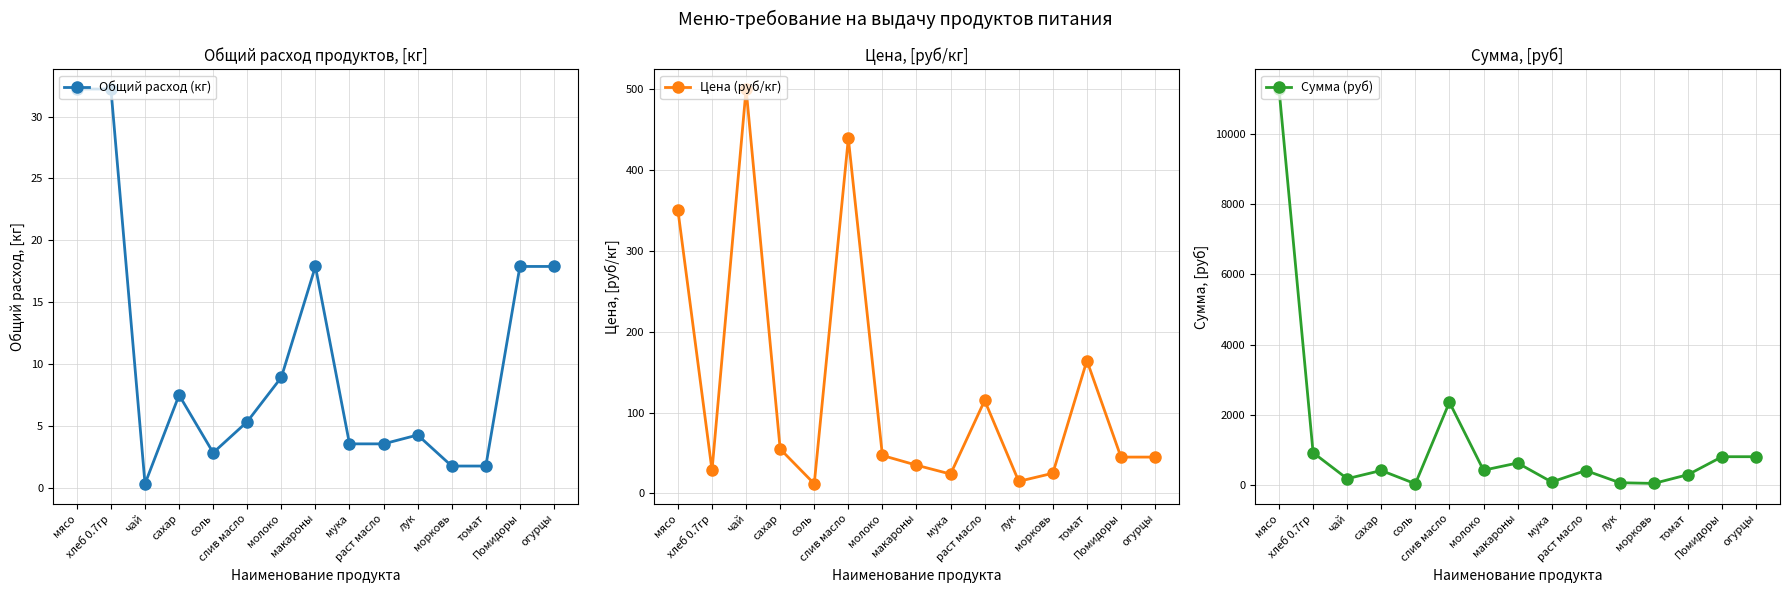

What is the average value of the Цена (руб/кг) series?

126.7